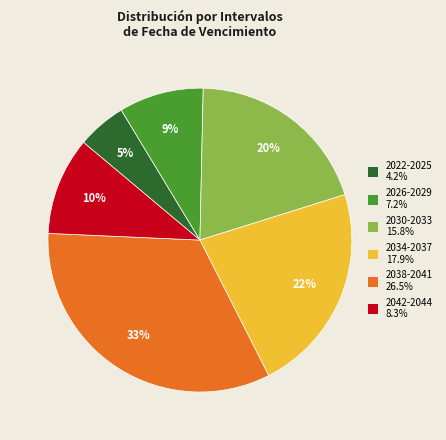

Do 2030-2033 and 2034-2037 together represent more than half of the pie?

No